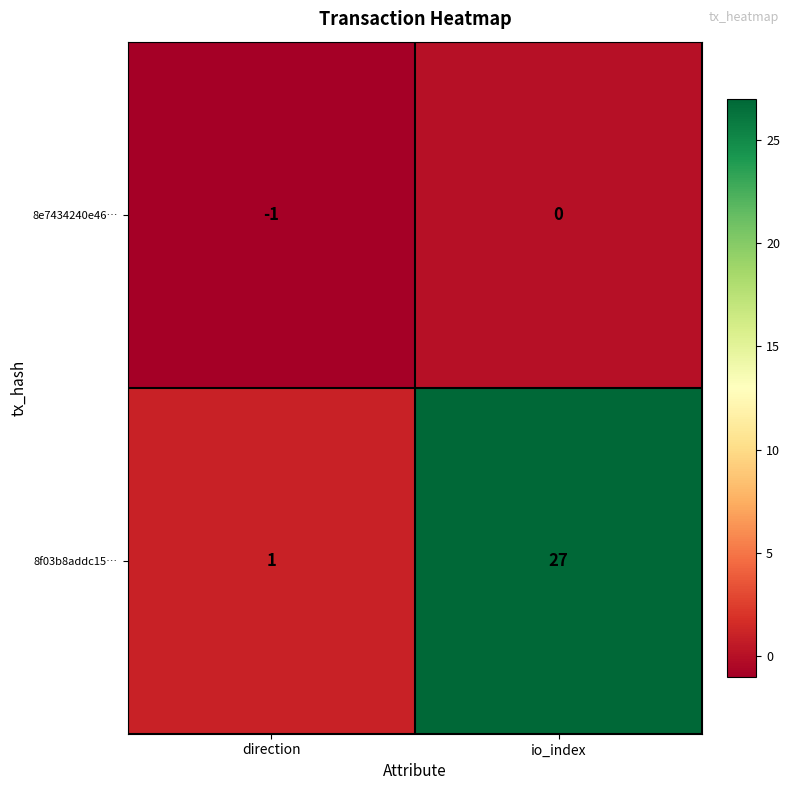

Between direction and io_index, which series saw the biggest shift?

8f03b8addc15…